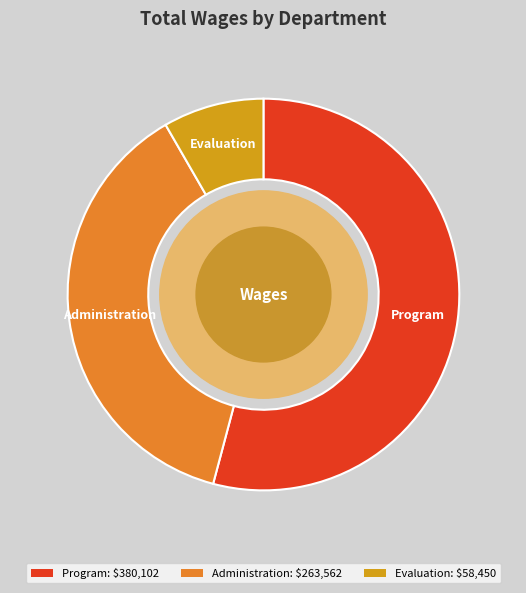

How many segments does this pie chart have?

3